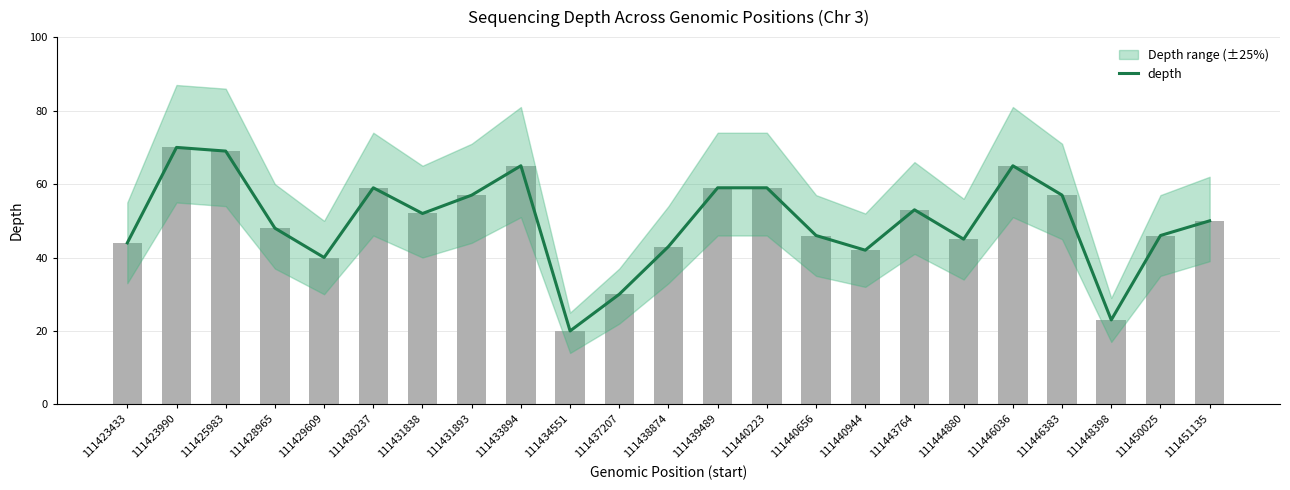

Are the bars horizontal?

No